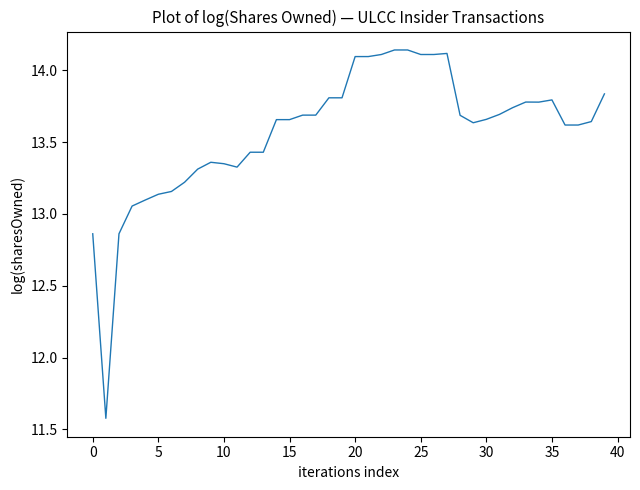

What is the smallest value displayed?

11.6